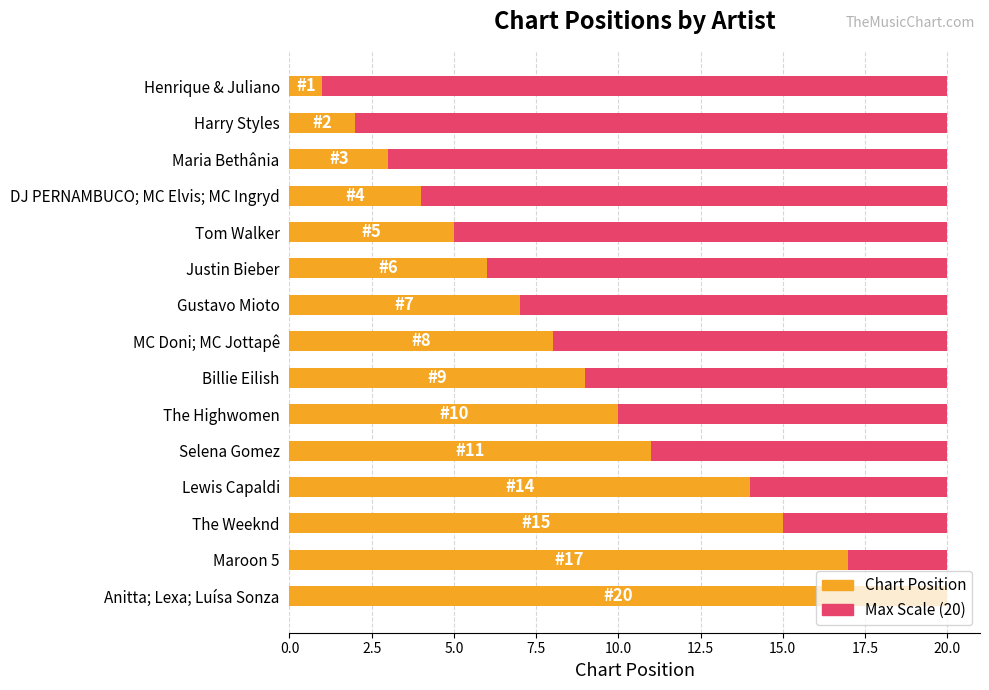

What is the sum of all Chart Position values?

132.0